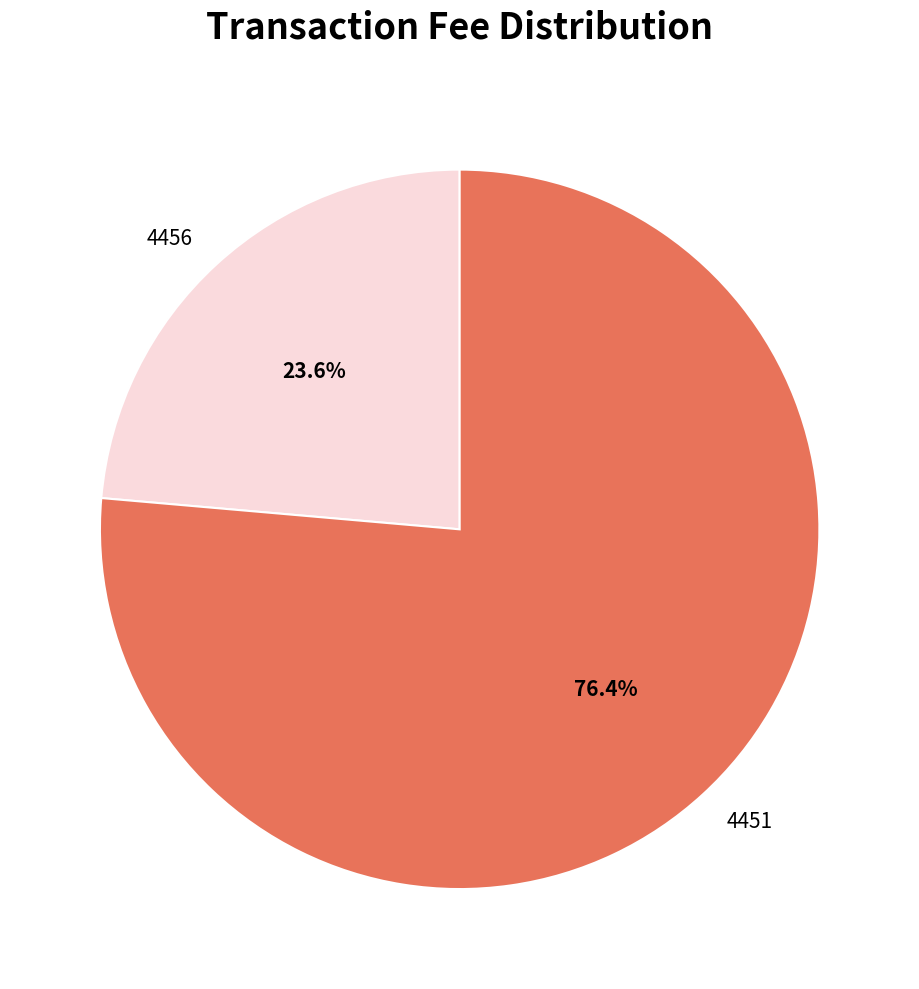

How many segments does this pie chart have?

2